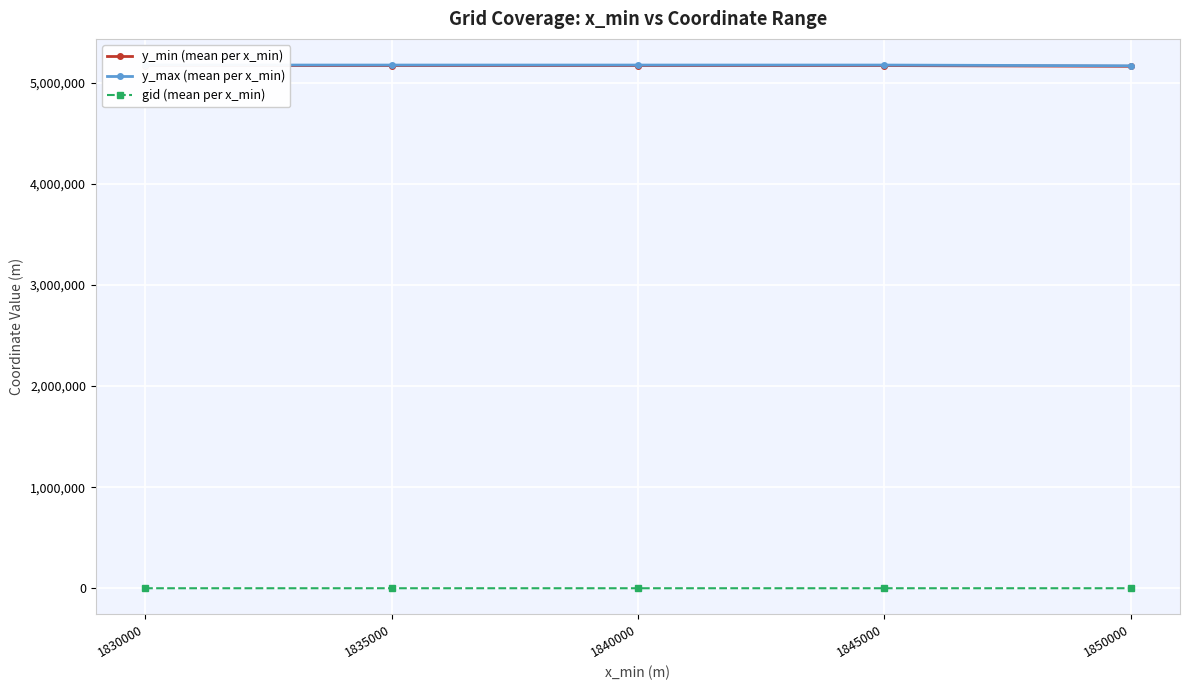

What is the spread (max minus min) of values at 1845000?

5174968.0